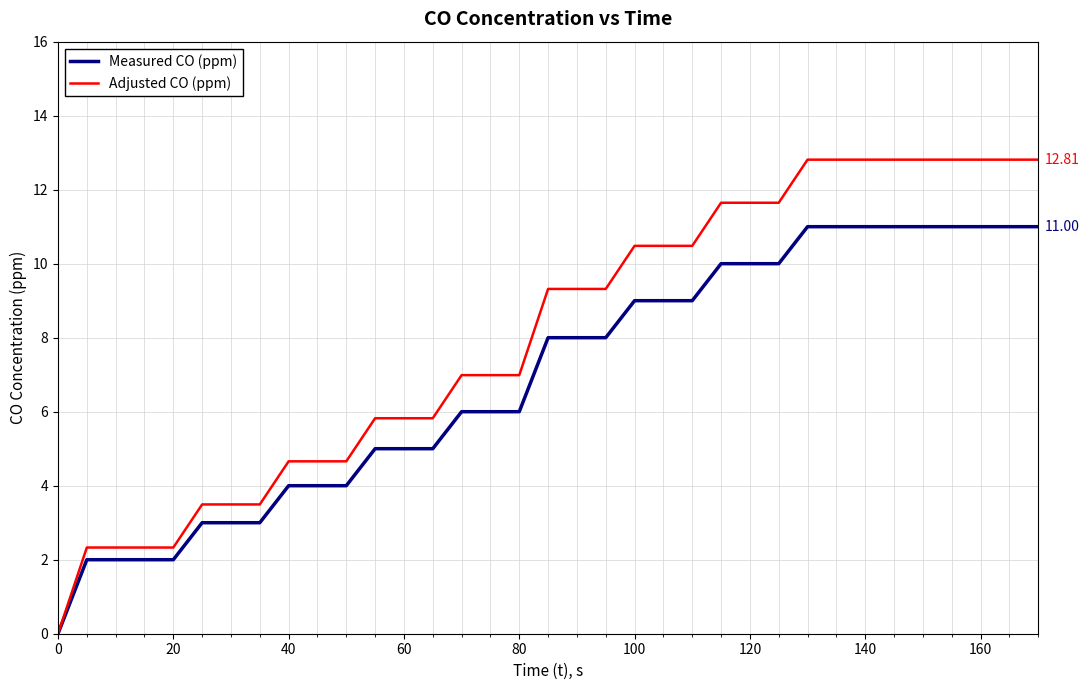

Which series has the largest total across all categories?

Adjusted CO (ppm)